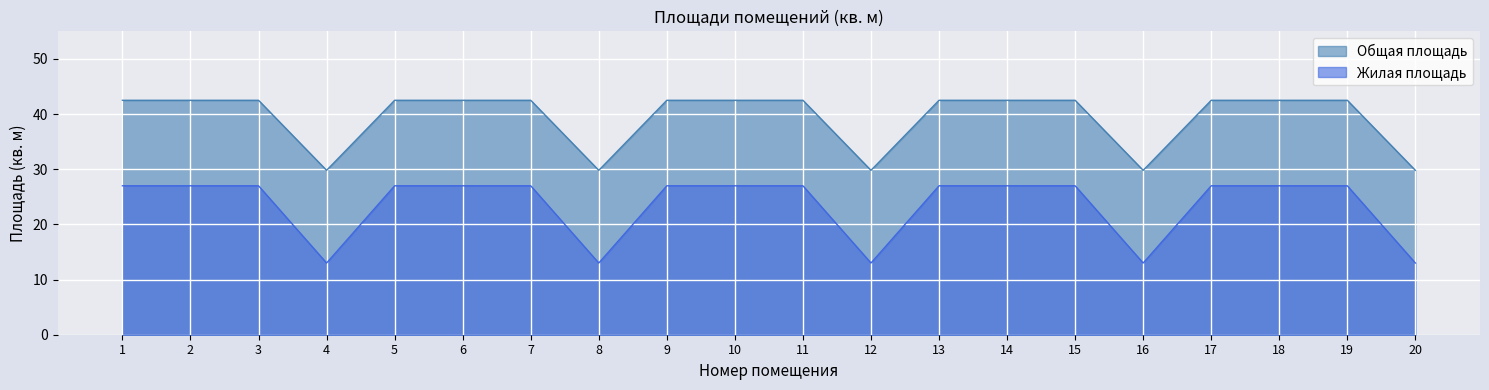

At which category is the sum across all series the highest?

1